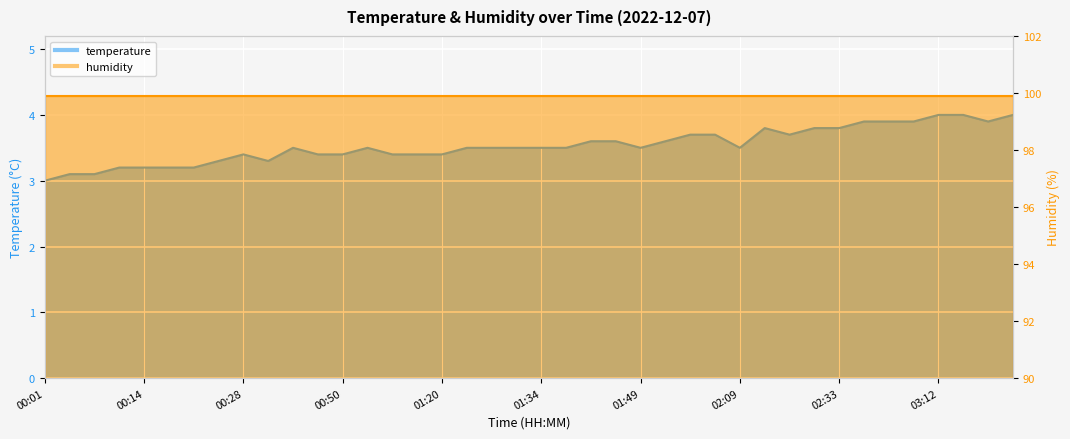

List the labels in order of value, largest first.

03:12, 03:15, 03:22, 02:43, 02:46, 02:53, 03:20, 02:12, 02:28, 02:33, 01:57, 01:59, 02:14, 01:39, 01:47, 01:52, 00:43, 00:55, 01:22, 01:30, 01:32, 01:34, 01:37, 01:49, 02:09, 00:28, 00:46, 00:50, 01:00, 01:15, 01:20, 00:23, 00:38, 00:11, 00:14, 00:16, 00:21, 00:04, 00:06, 00:01